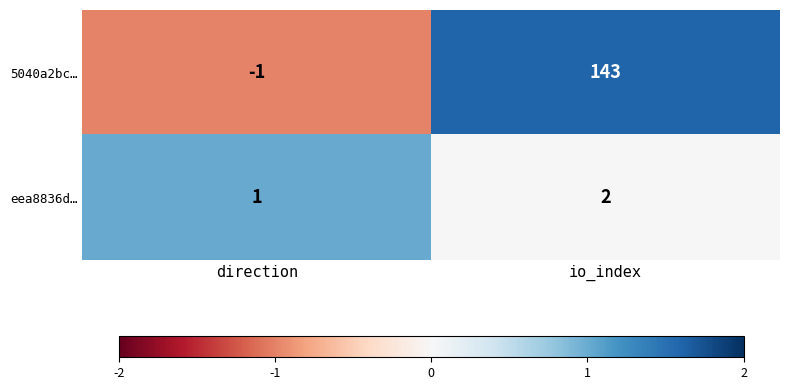

Reading right to left, extract all data points from this chart.

5040a2bc…: 143	-1
eea8836d…: 2	1